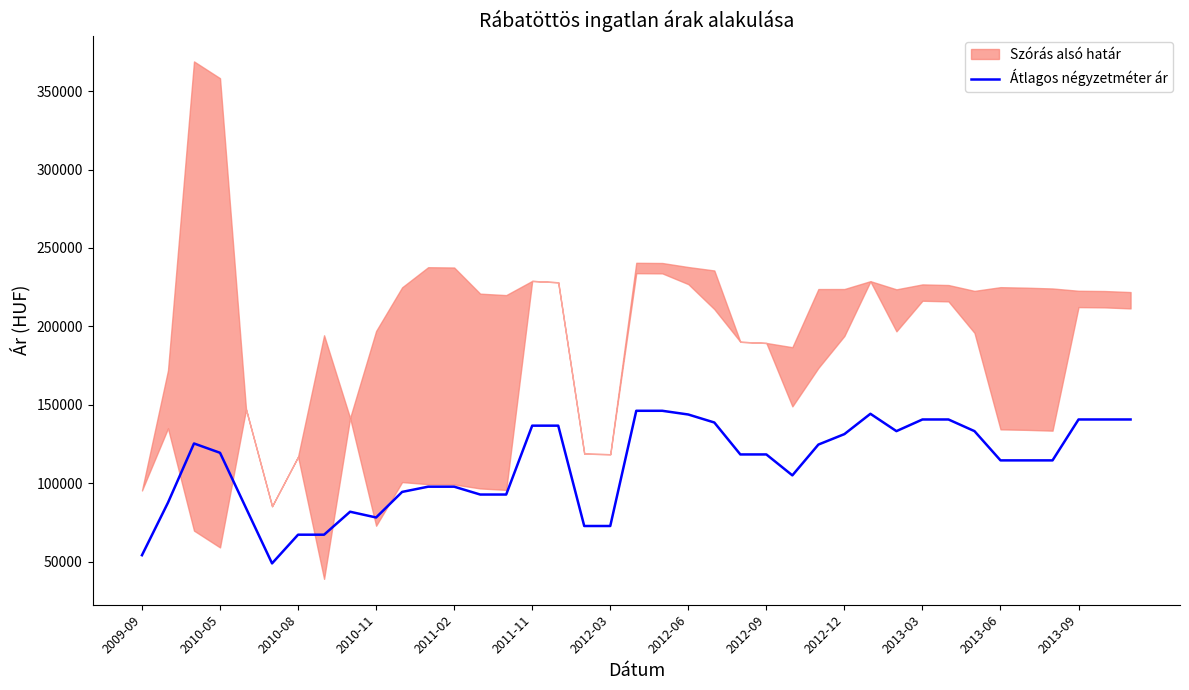

The value of Átlagos négyzetméter ár at 2010-05 is 119397. True or false?

True